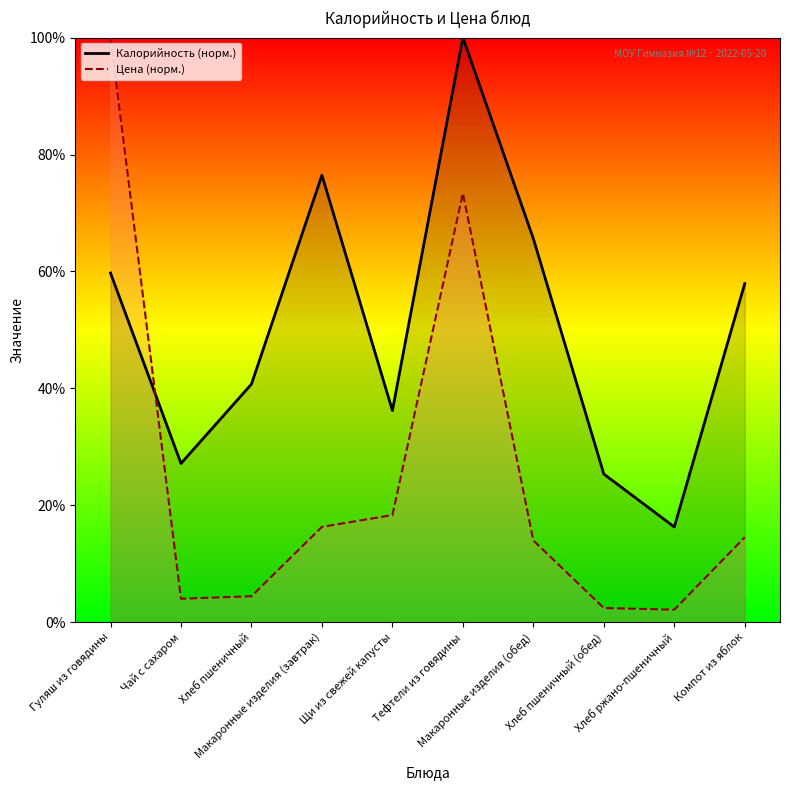

Reading right to left, transcribe all the data shown in this chart.

Калорийность: 57.9	16.3	25.3	65.6	100.0	36.2	76.5	40.7	27.1	59.7
Цена: 14.5	2.1	2.4	14.0	73.4	18.3	16.3	4.4	4.0	100.0